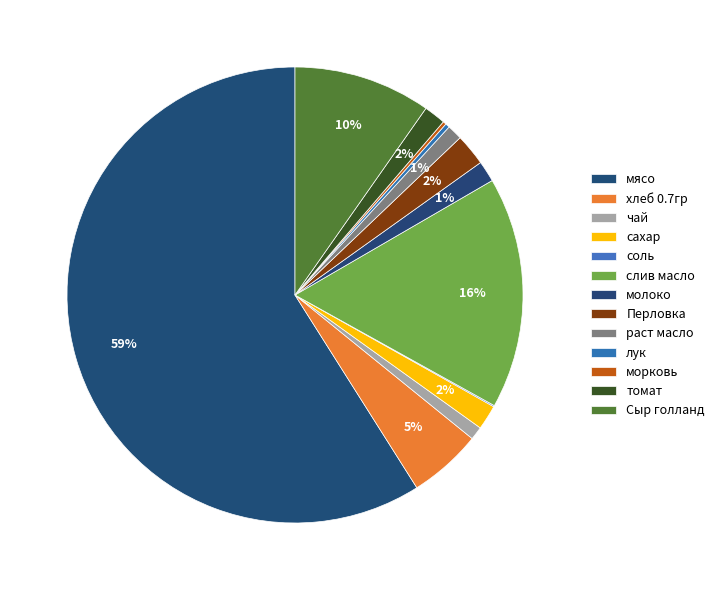

Is the sum of чай and молоко greater than half?

No